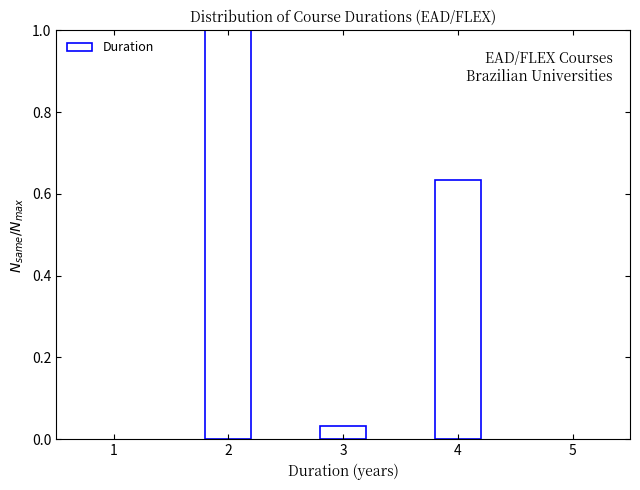

Which category has the lowest value across all series?

3